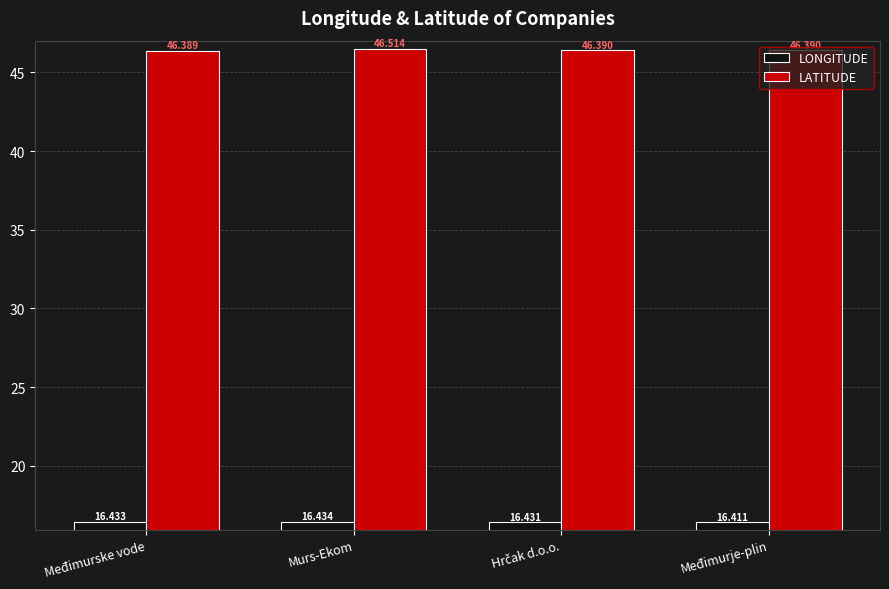

How many groups of bars are there?

4